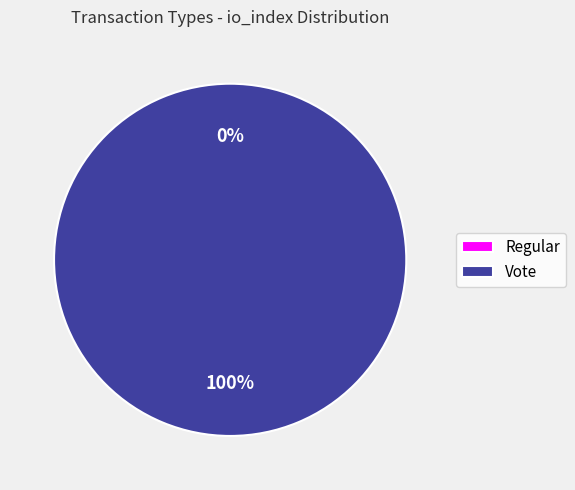

What percentage is the Vote (io_index=2) slice, to the nearest percent?

100%